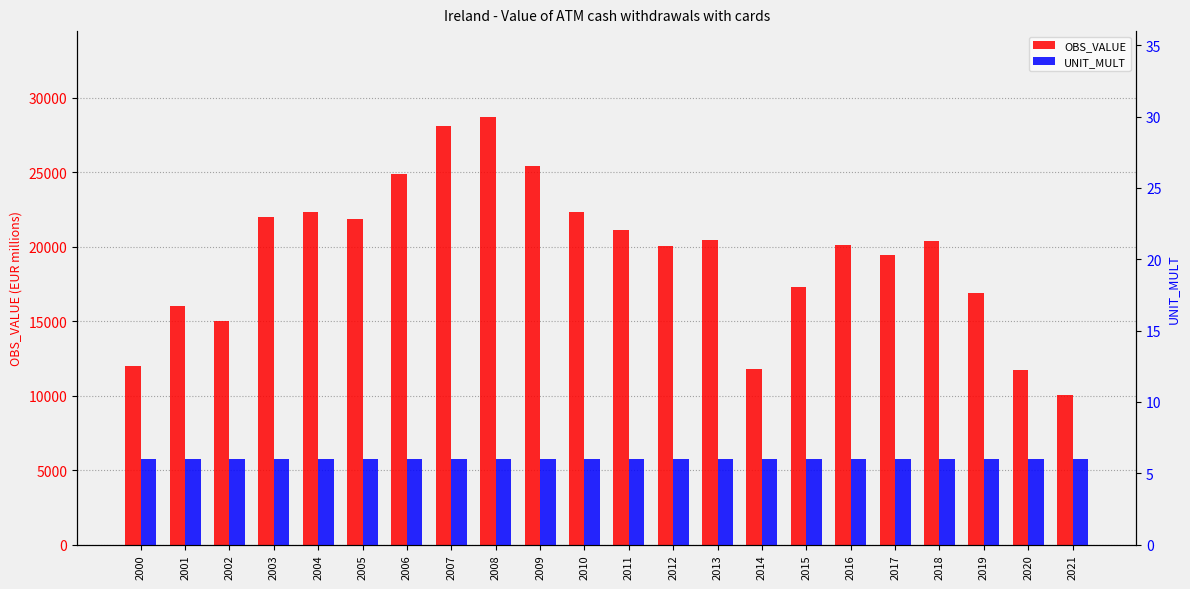

What is the sum of all UNIT_MULT values?

132.0